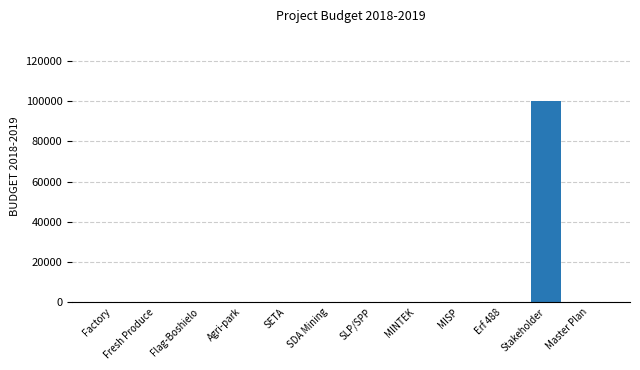

The chart shows a value of 0 at Erf 488. True or false?

True